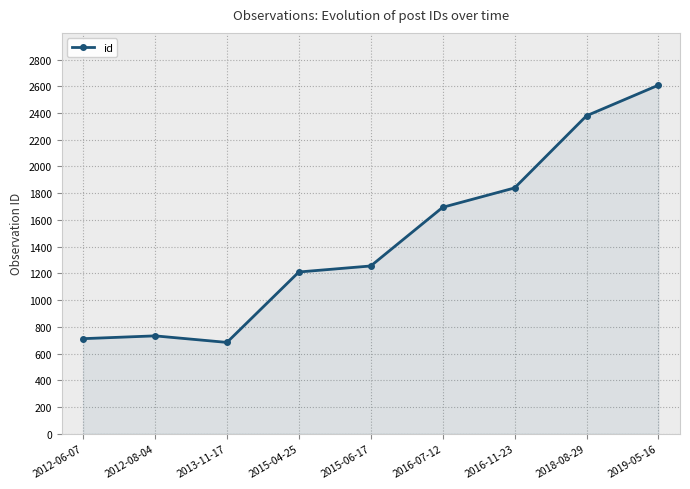

Reading left to right, what are all the values shown in this chart?

711	732	683	1210	1255	1694	1839	2379	2608